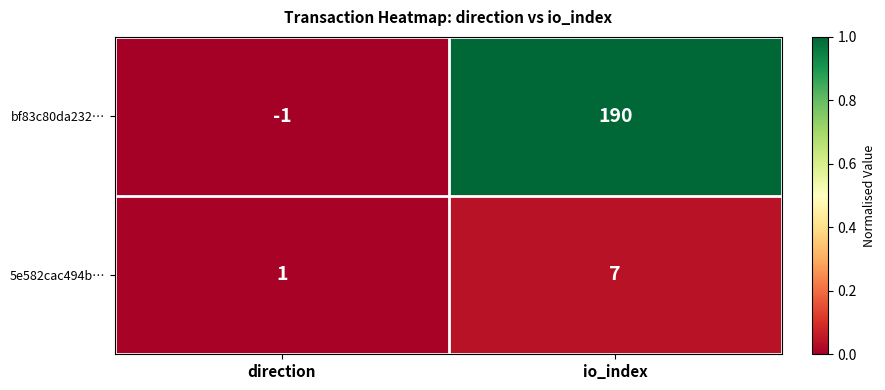

The value of bf83c80da232… at direction is 0. True or false?

False